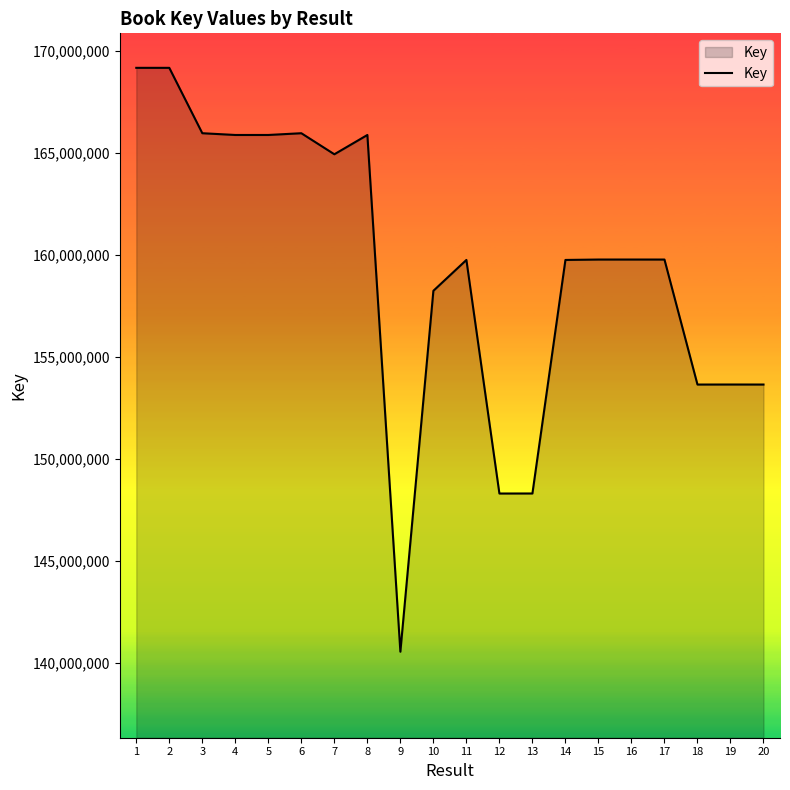

What is the ratio of the value at 11 to the value at 18?

1.0